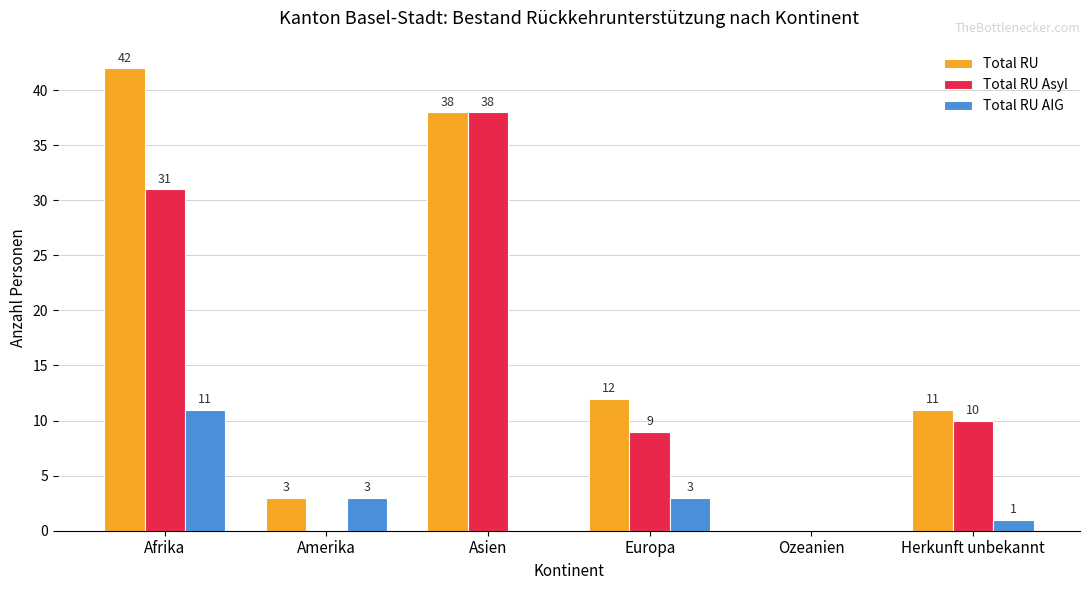

Does the chart contain stacked bars?

No